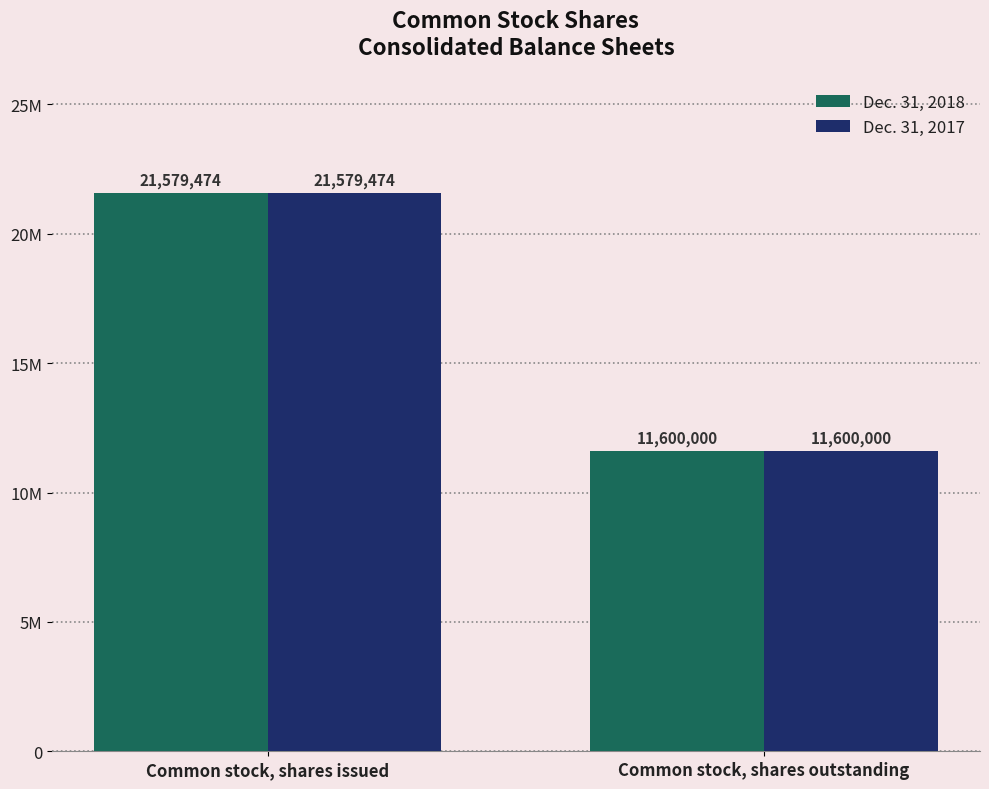

Are the bars grouped side by side (vs. stacked)?

Yes